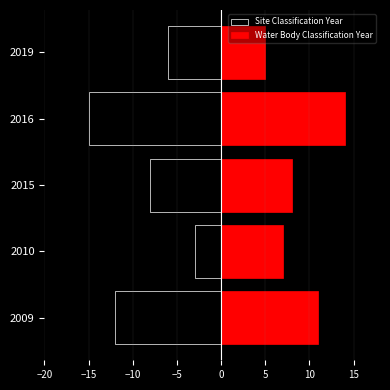

Between 2016 and 2019, which series saw the biggest shift?

Site Classification Year